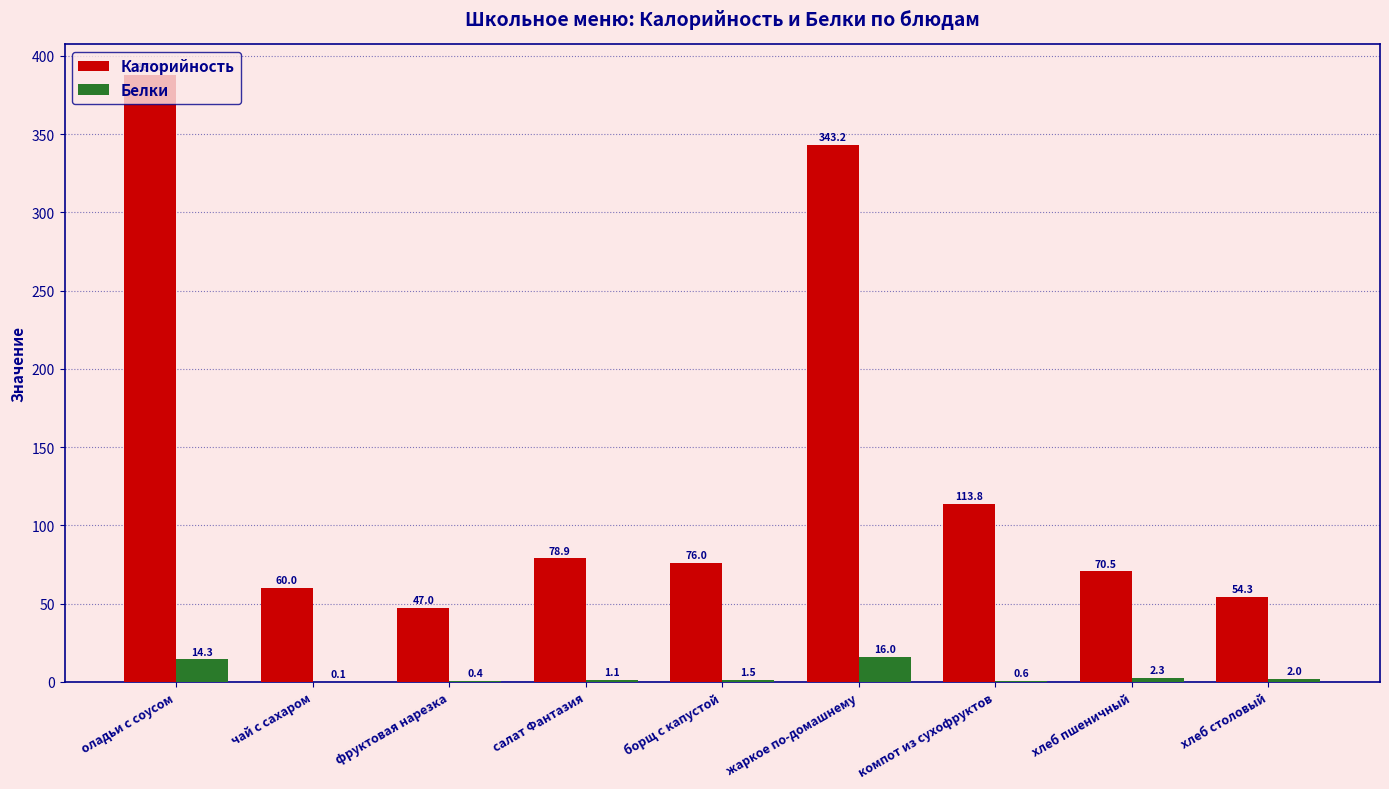

How many data points does each series have?

9